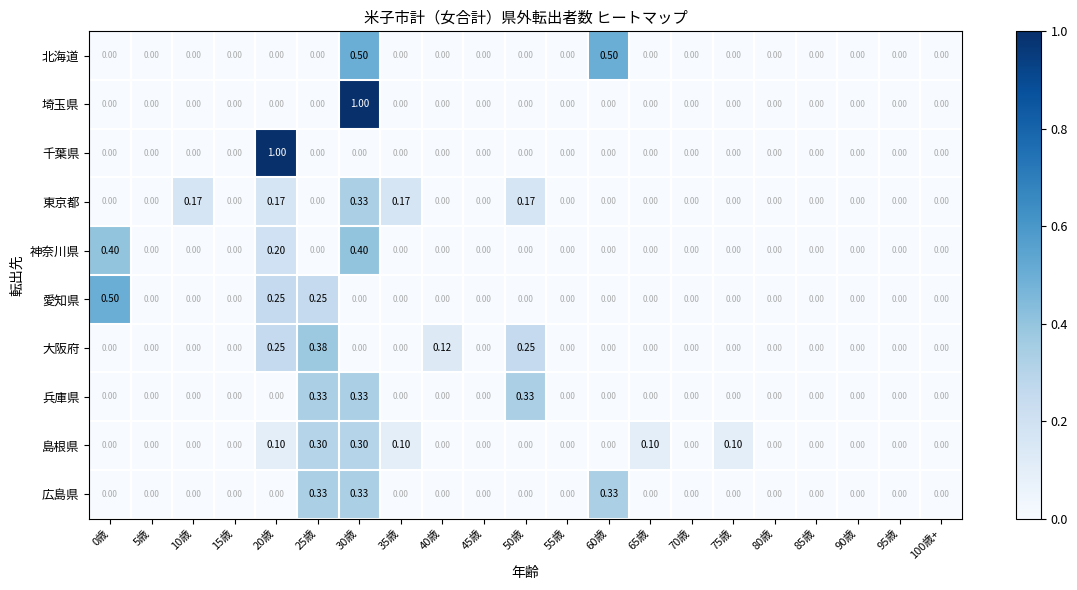

How many series are shown in this chart?

10